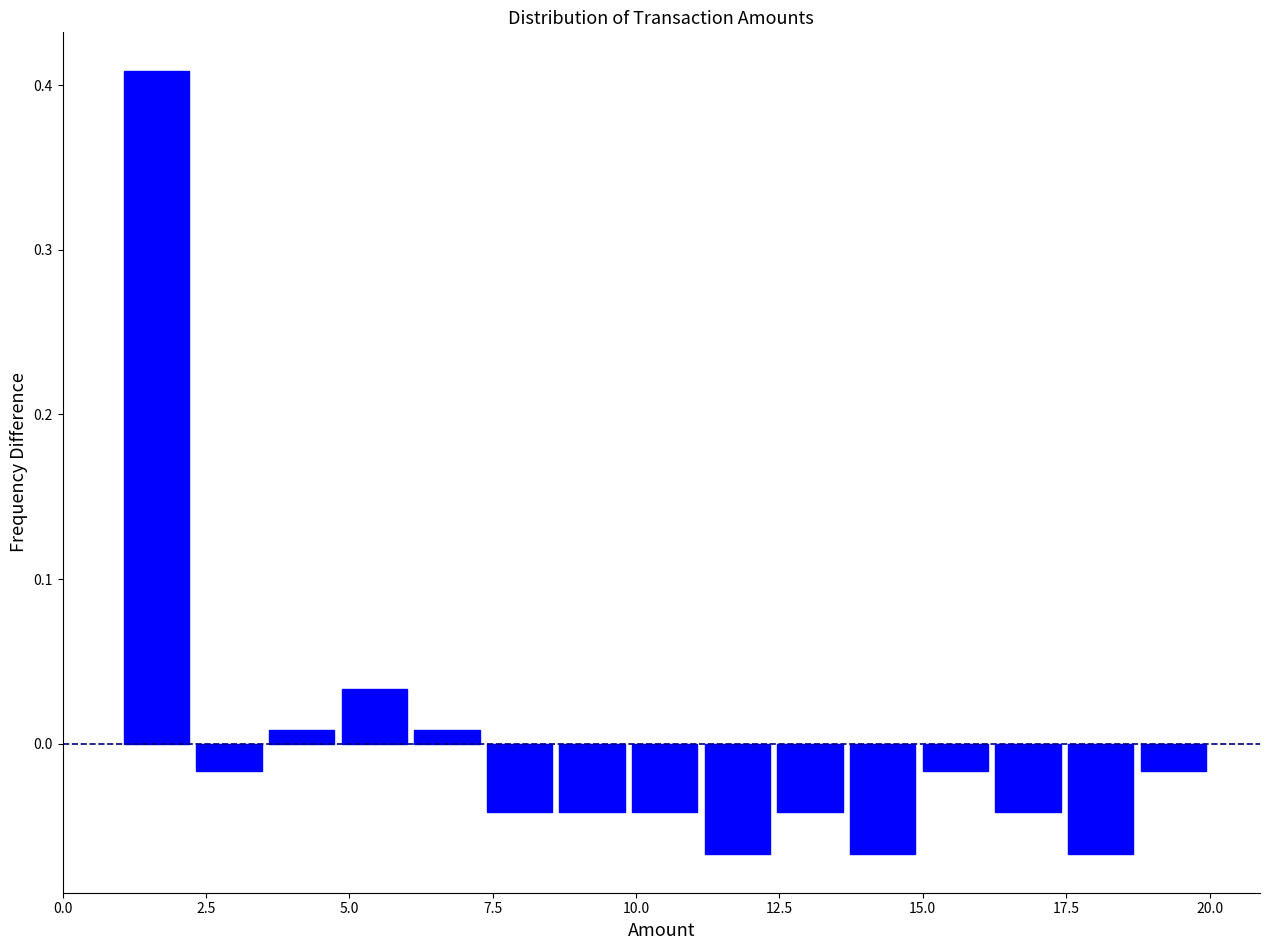

Around what value on the x-axis is the tallest bar? Give the approximate position of its centre, as read against the axis.

1.5